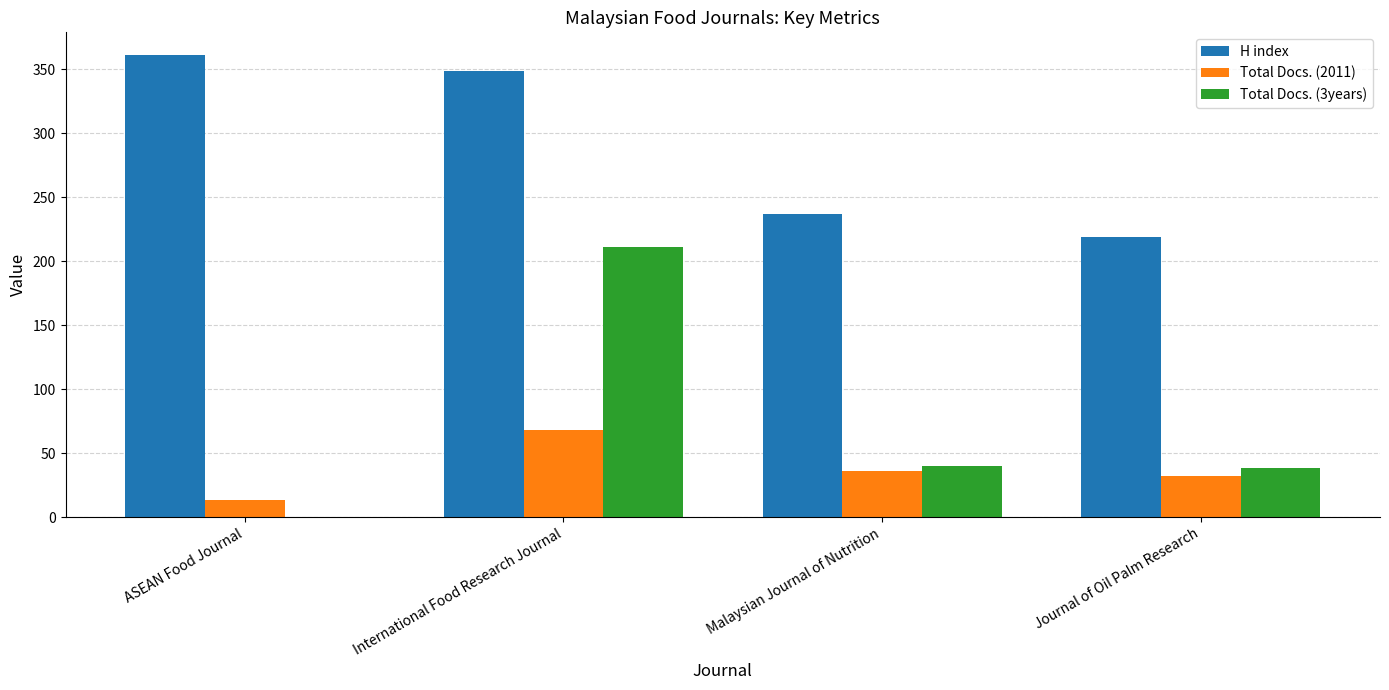

How many positive values does the Total Docs. (3years) series have?

3